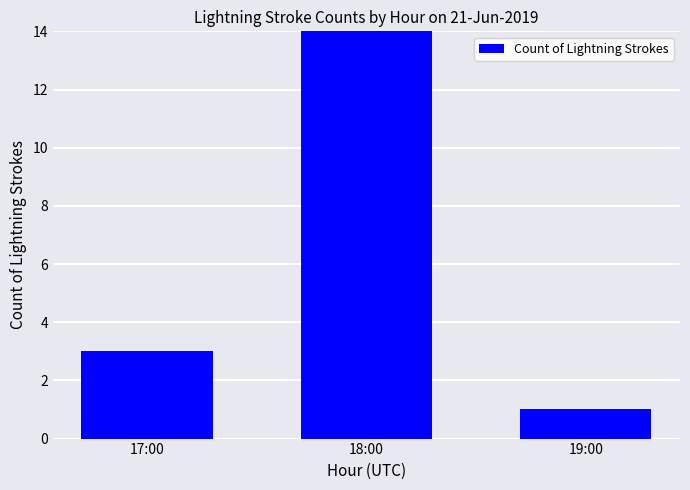

Is it true that the value at 19:00 is 1?

True